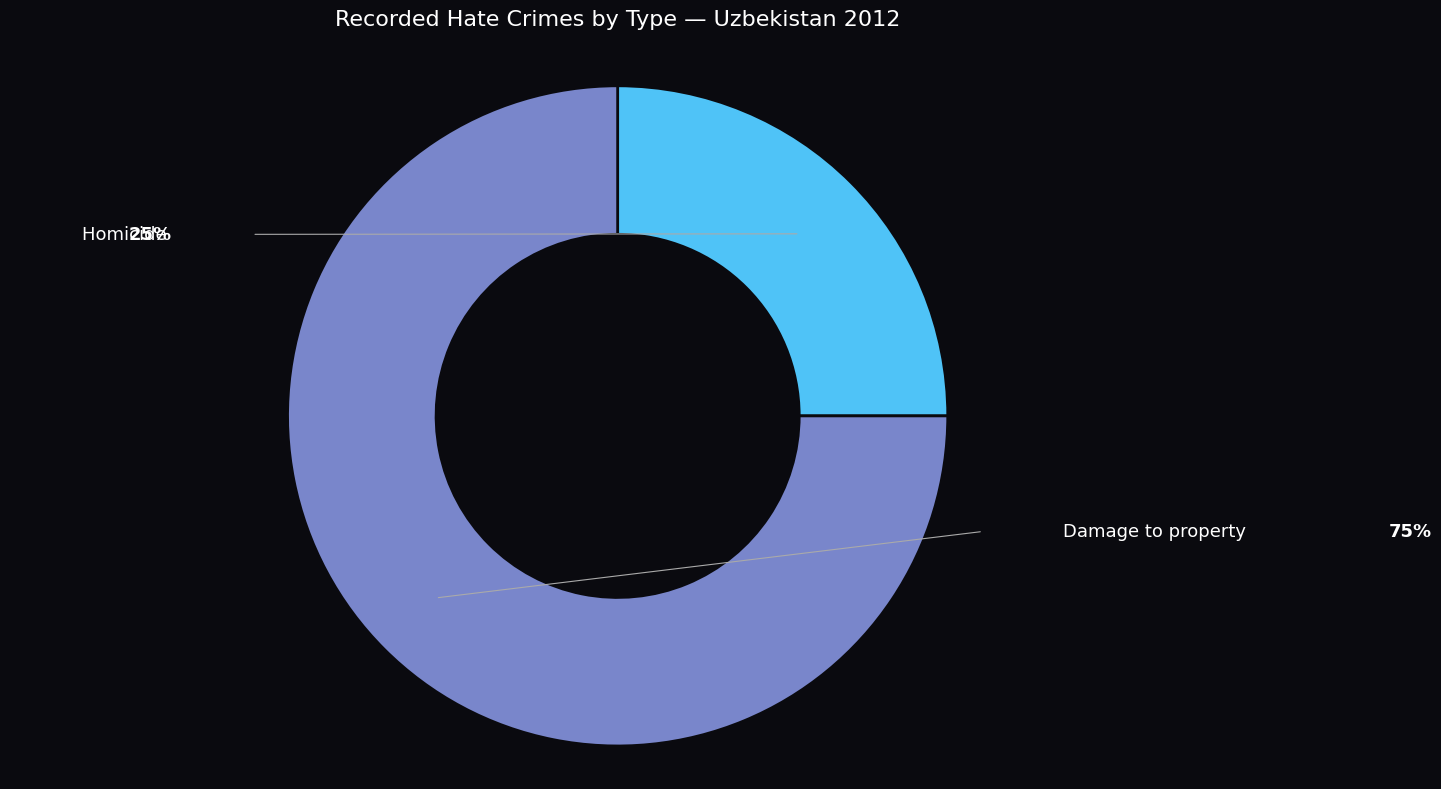

How many slices are in this pie chart?

2